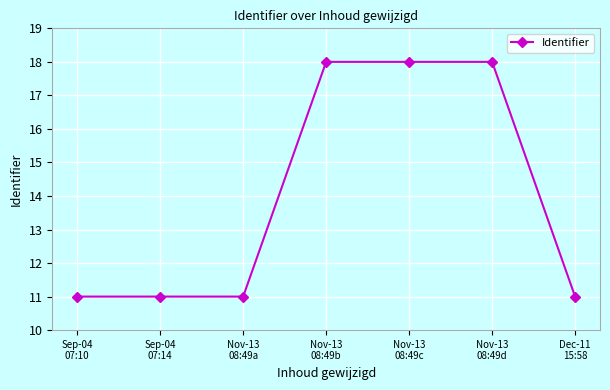

What is the value of the 4th point from the left?

18.0